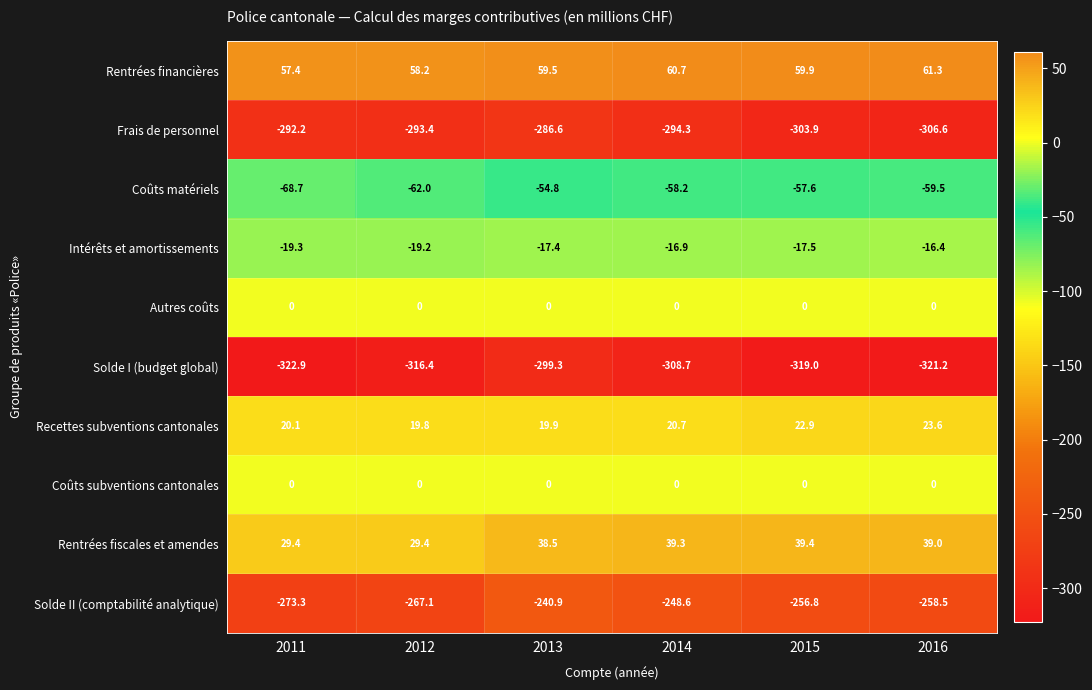

Between 2012 and 2014, which series saw the biggest shift?

Solde II (comptabilité analytique)